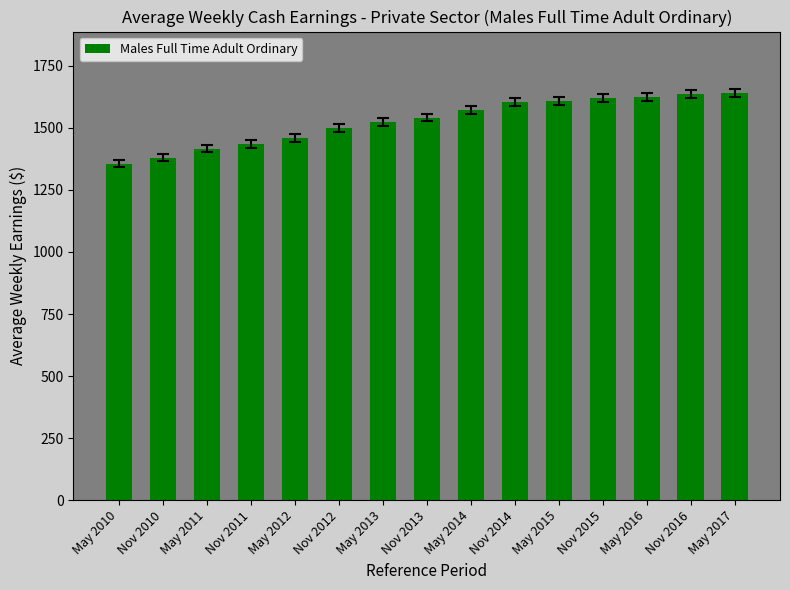

Approximately how many times larger is the value at May 2013 compared to Nov 2010?

1.1